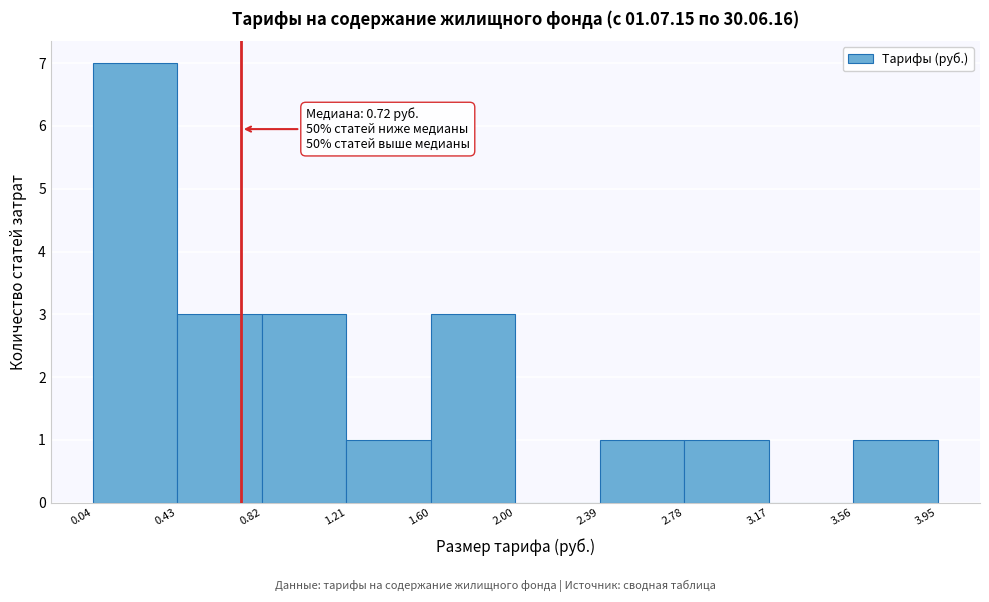

Over which range of the x-axis is the bar tallest?

0.04 to 0.43